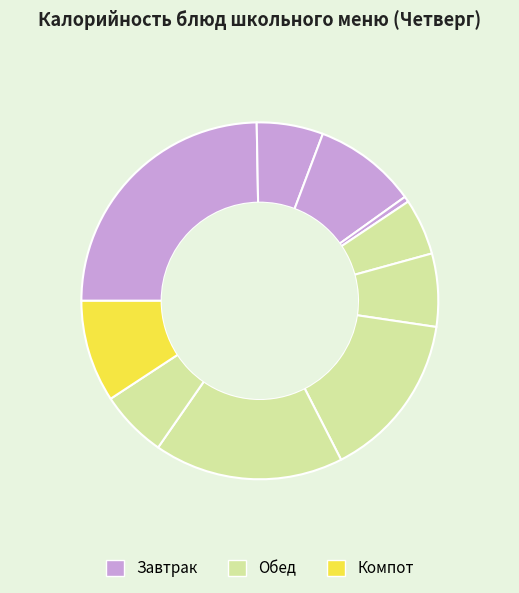

How many slices are in this pie chart?

10